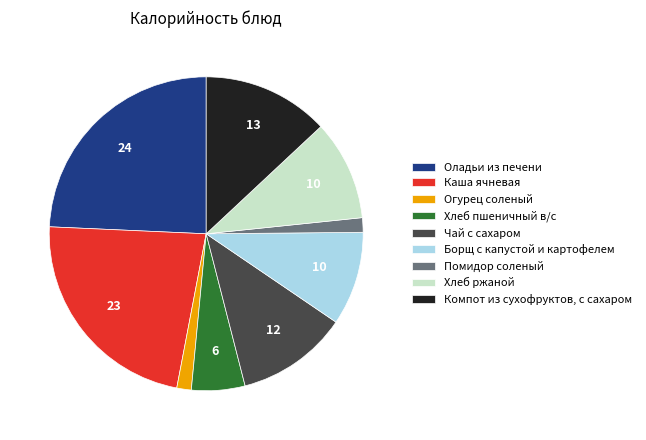

Do Оладьи из печени and Хлеб пшеничный в/с together represent more than half of the pie?

No